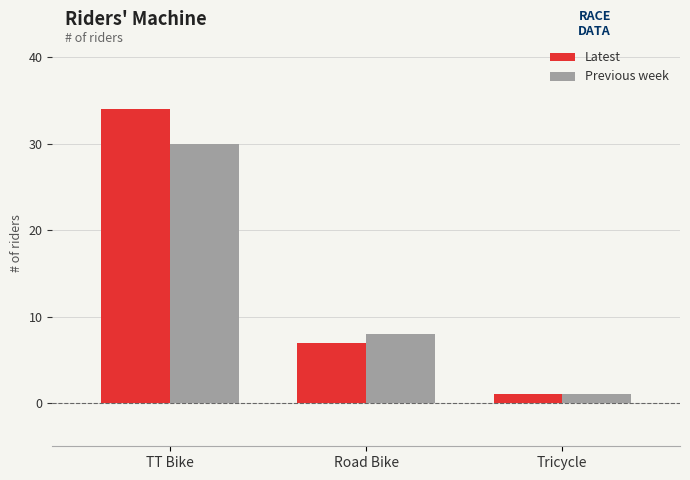

Reading left to right, extract all data points from this chart.

Latest: 34	7	1
Previous week: 30	8	1